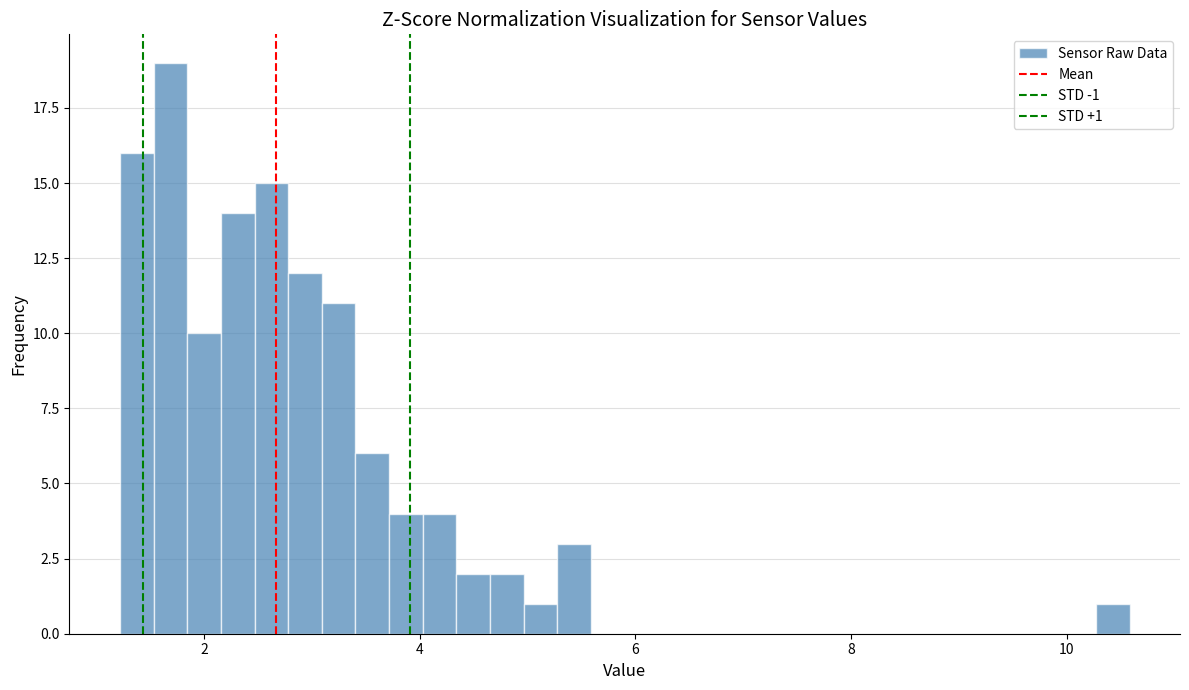

Read against the x-axis, roughly where is the centre of the tallest bar?

1.6